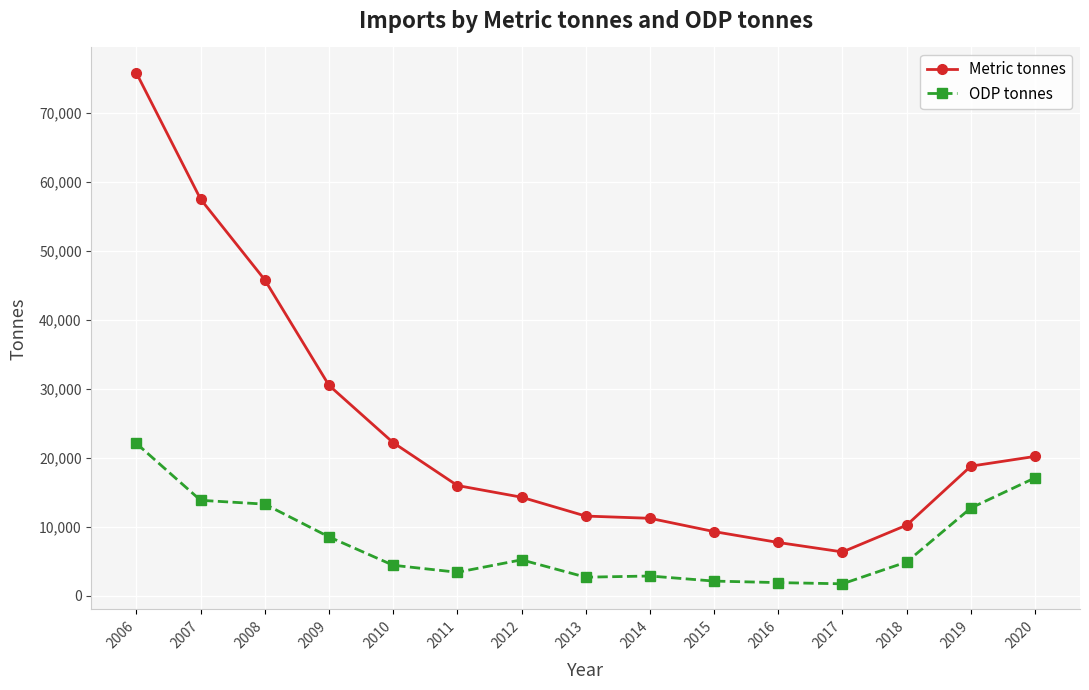

What is the spread (max minus min) of values at 2010?

17759.8